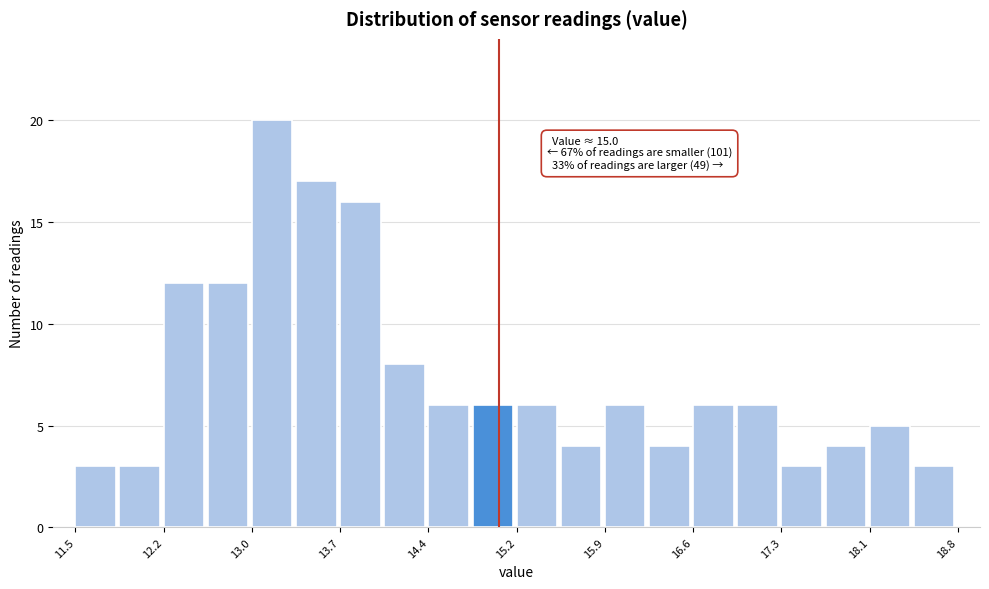

Read against the x-axis, roughly where is the centre of the tallest bar?

13.1